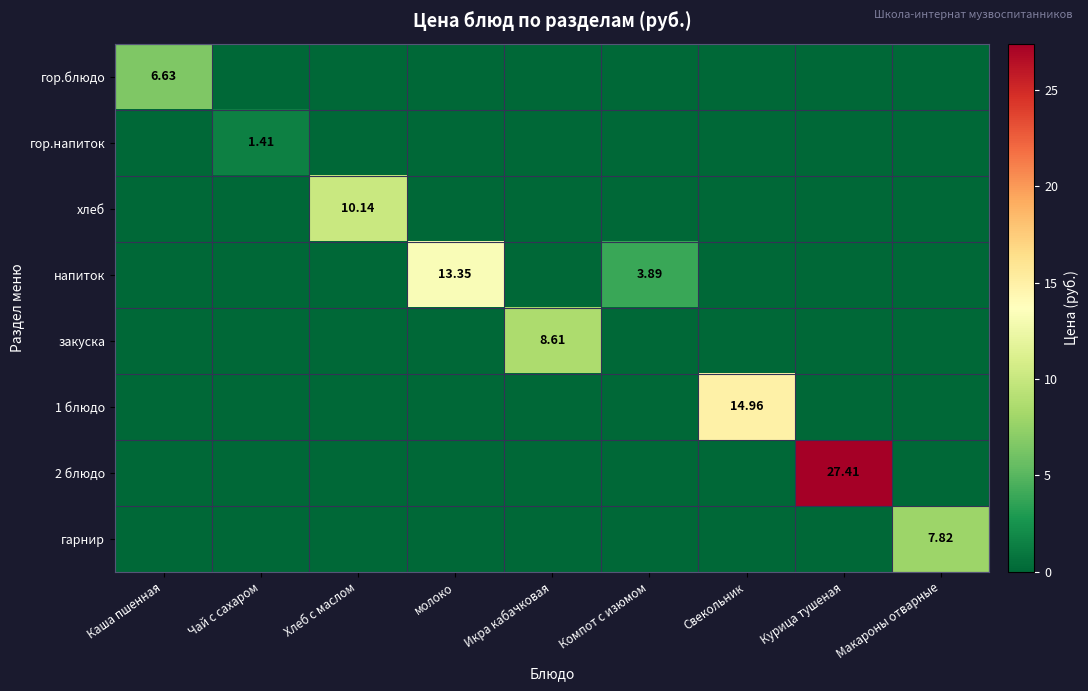

True or false: гарнир has a value of 5.0 at молоко.

False